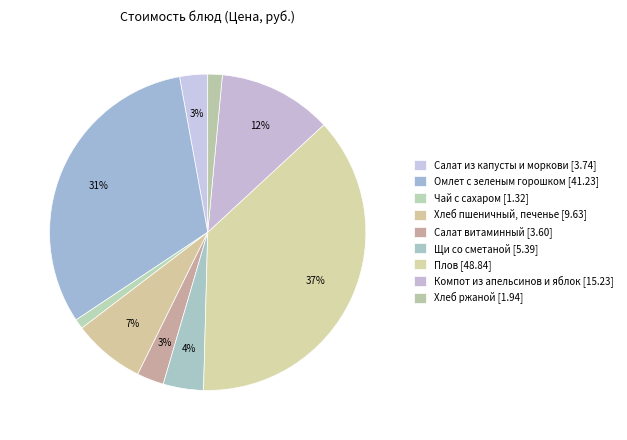

Does Плов account for over 50% of the chart?

No